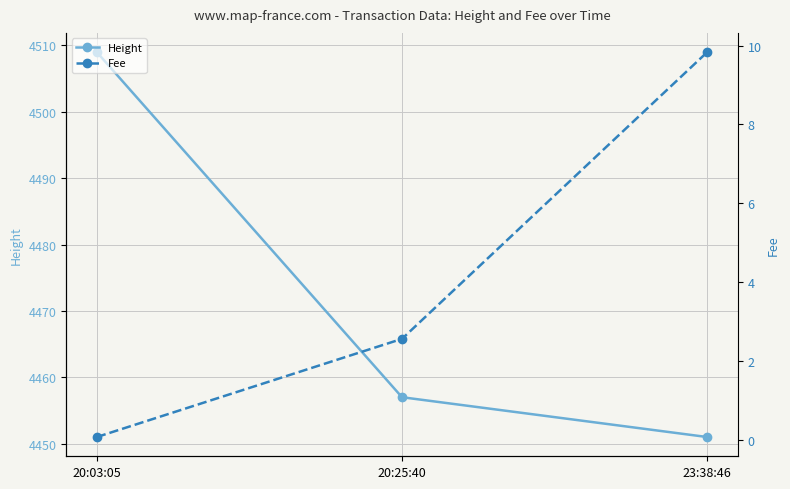

Which has a higher value, 20:03:05 or 23:38:46?

20:03:05